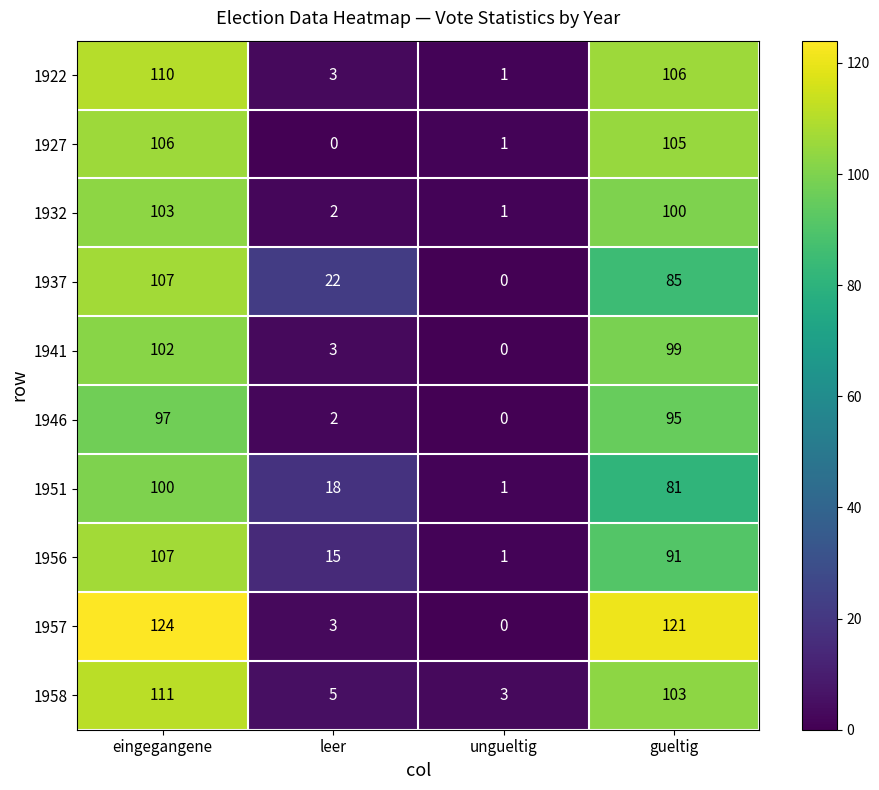

What is the sum of all 1932 values?

206